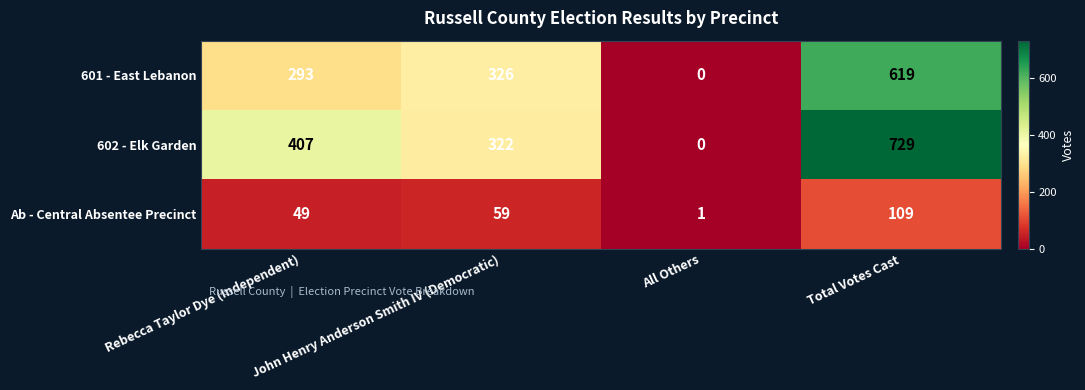

At which category is the sum across all series the highest?

Total Votes Cast